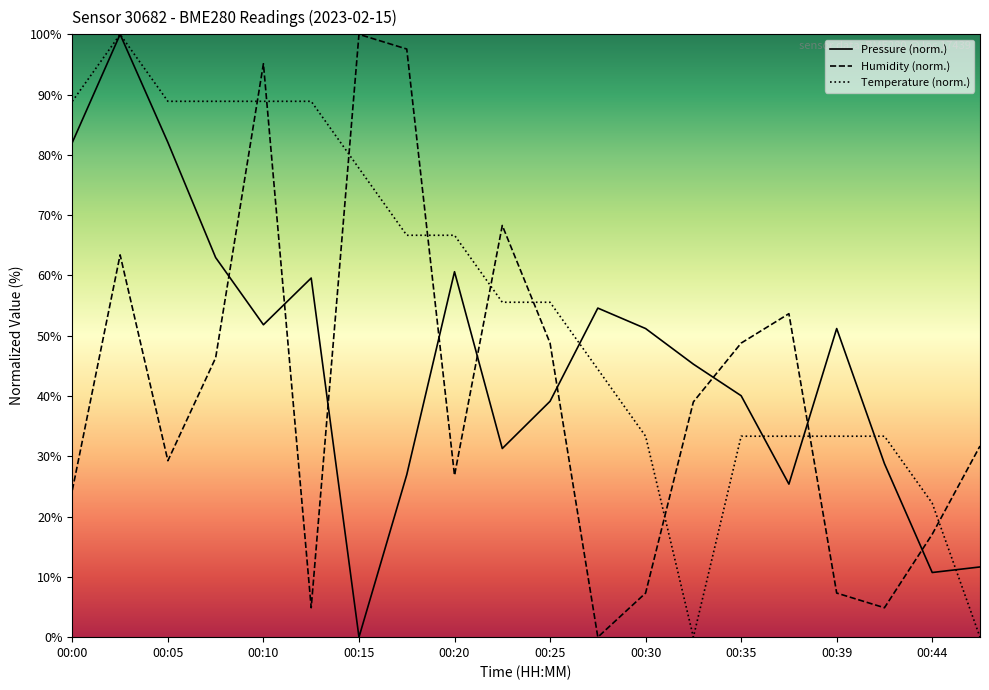

What position from the right is 00:39?

4